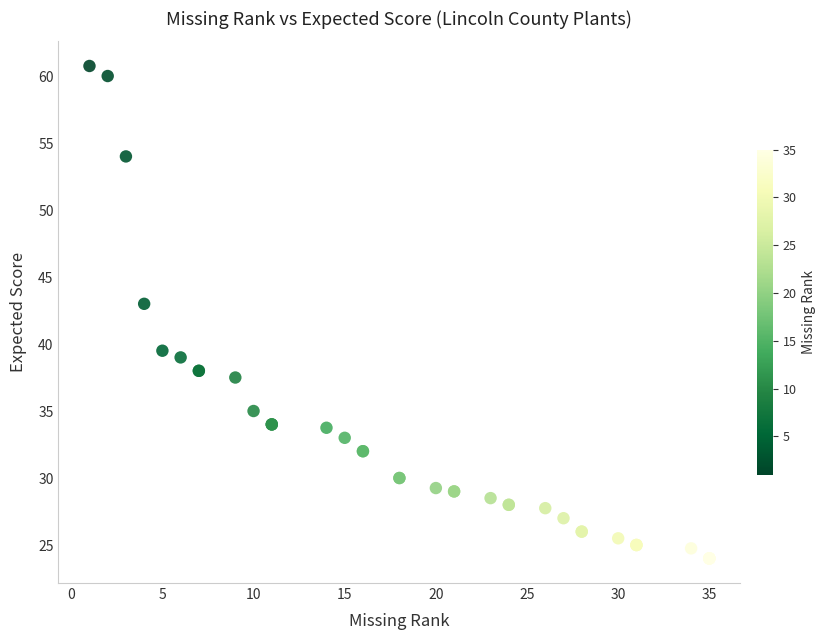

What Y value in the scatter plot is closest to 42?

43.0